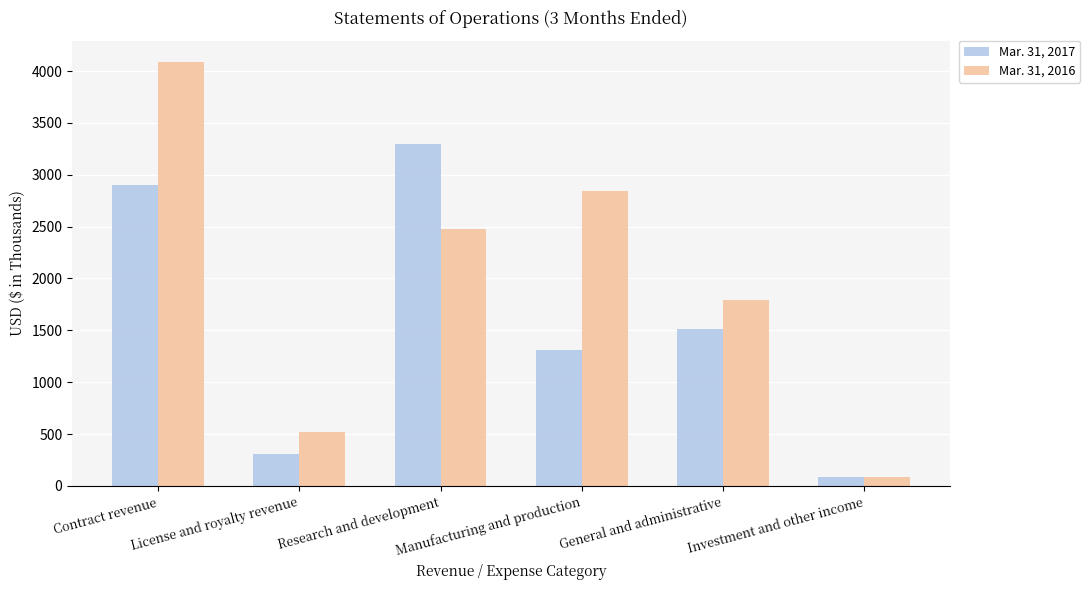

What is the sum of the Mar. 31, 2017 values at Contract revenue and Manufacturing and production?

4210